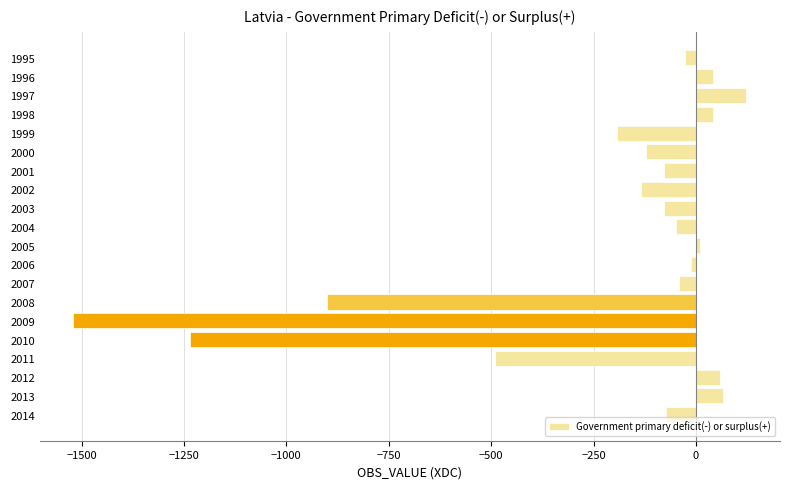

What is the difference between the maximum and second lowest values?

1359